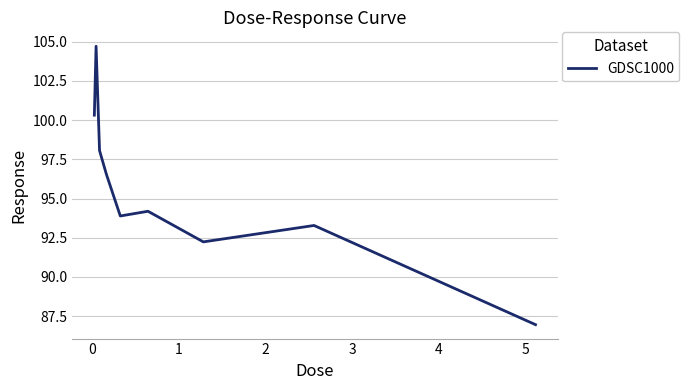

What is the smallest value displayed?

87.0